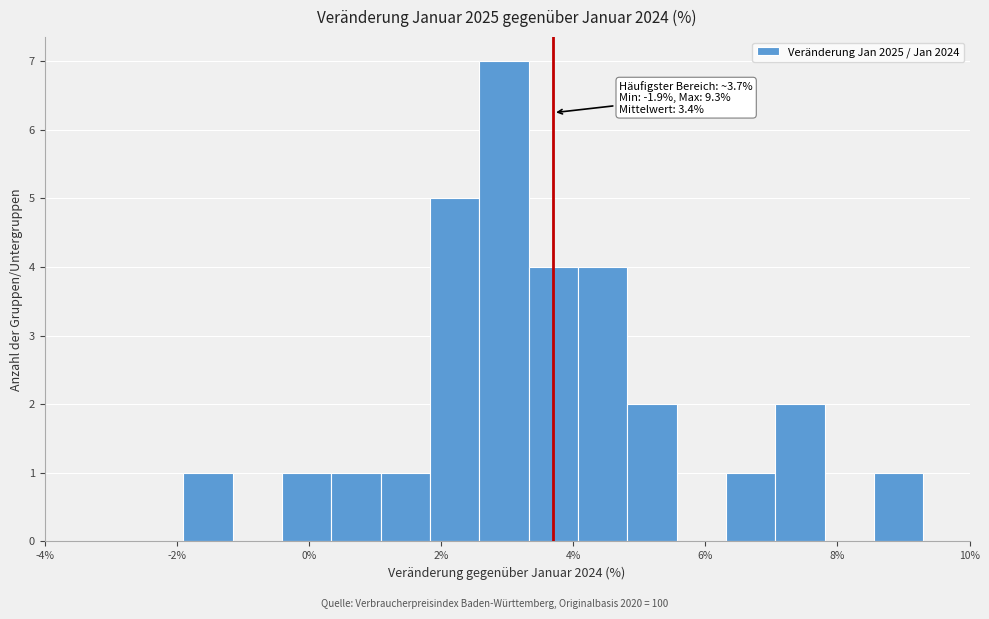

Around what value on the x-axis is the tallest bar? Give the approximate position of its centre, as read against the axis.

3.0